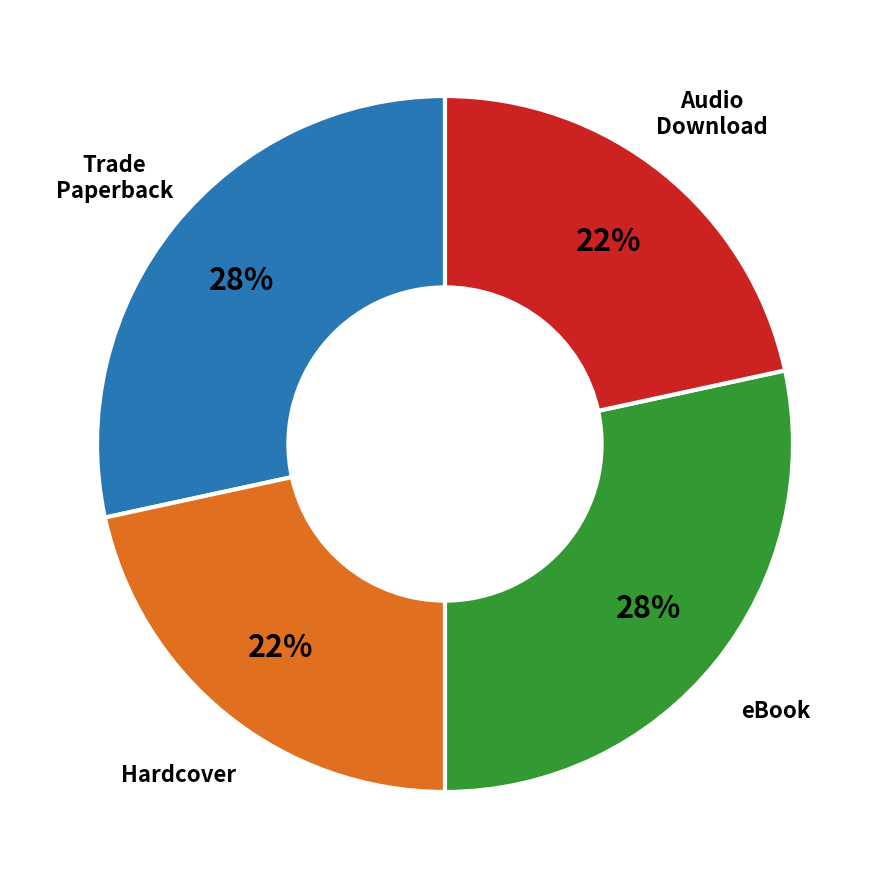

Does eBook represent more than half of the total?

No